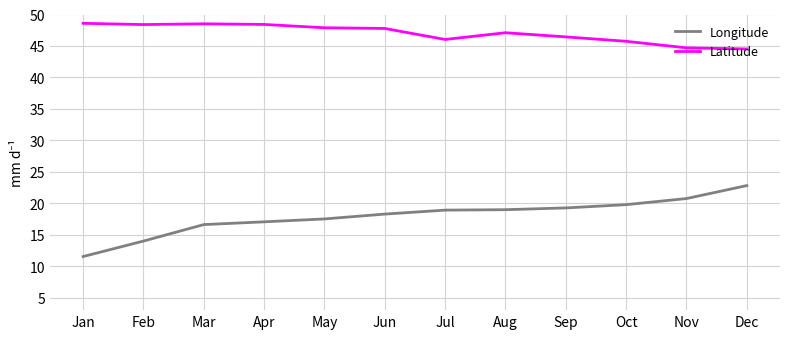

Which series has the widest spread of values?

Longitude